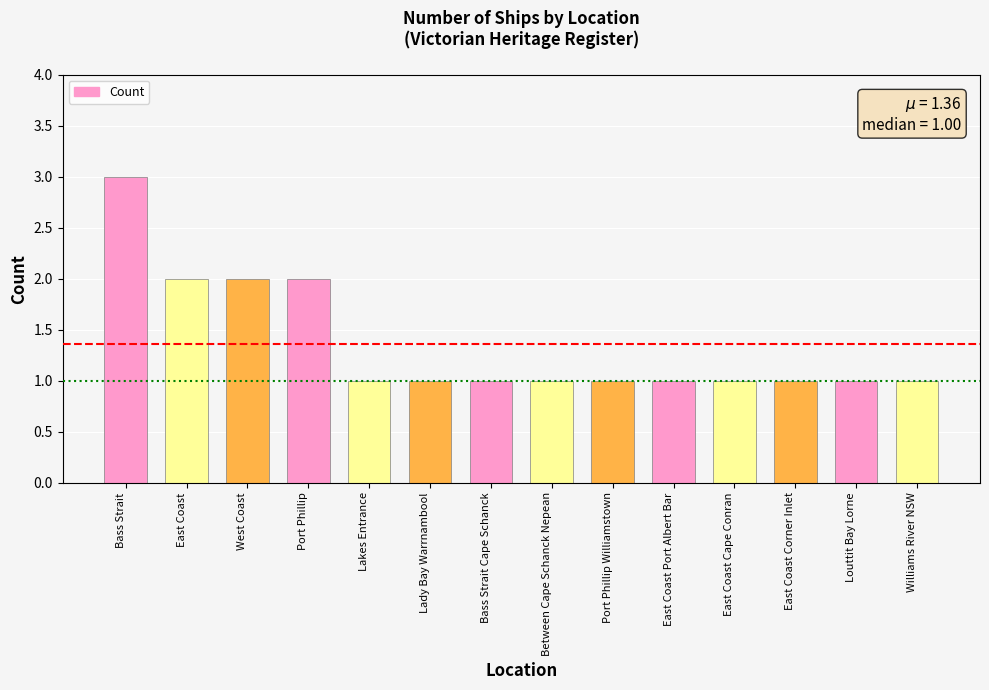

What is the label of the 7th bar from the left?

Bass Strait Cape Schanck